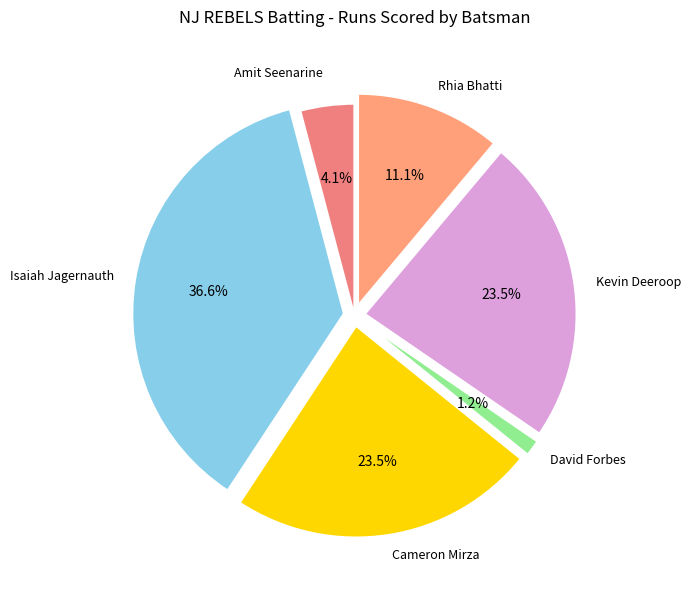

Combined, do Rhia Bhatti and Kevin Deeroop account for over 50%?

No